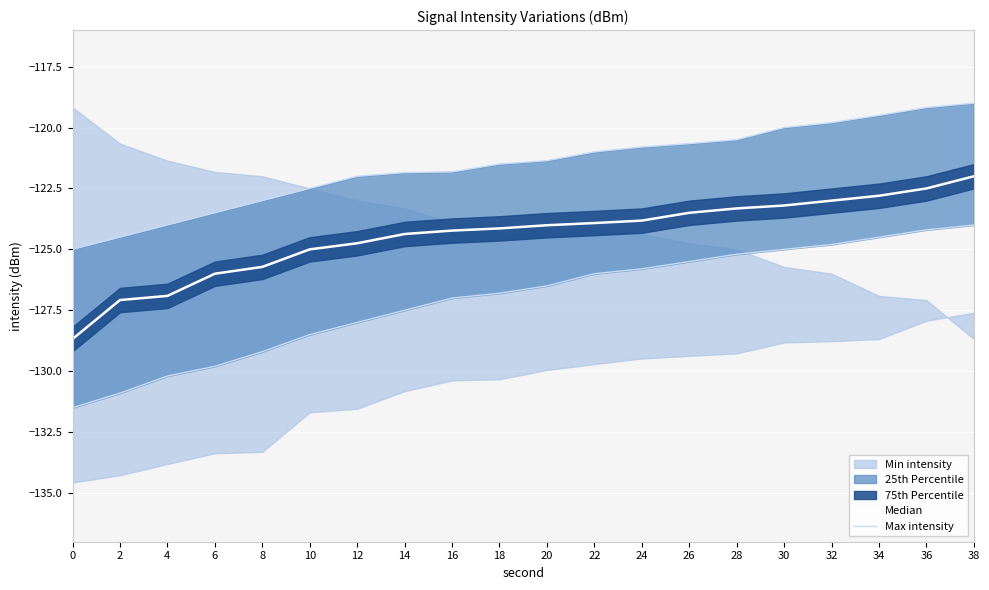

What is the difference between the maximum and second lowest values in the Max intensity series?

6.9